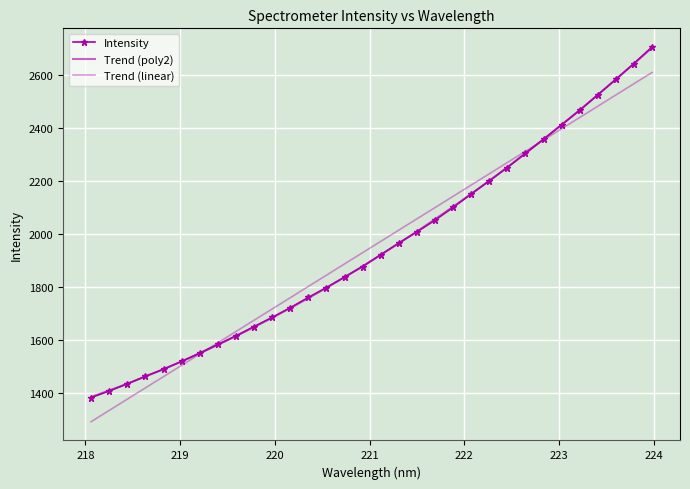

The chart shows a value of 1877.0 at 220.9264. True or false?

True